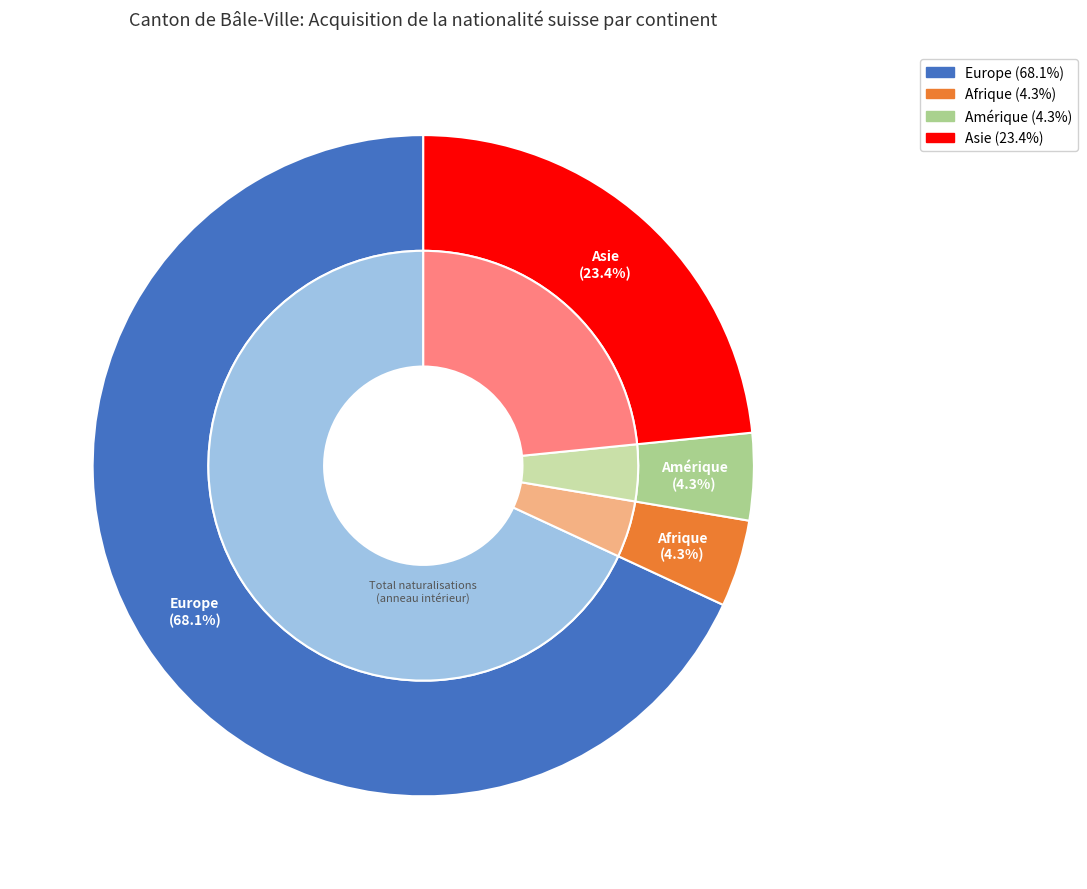

Does any single category account for the majority?

Yes